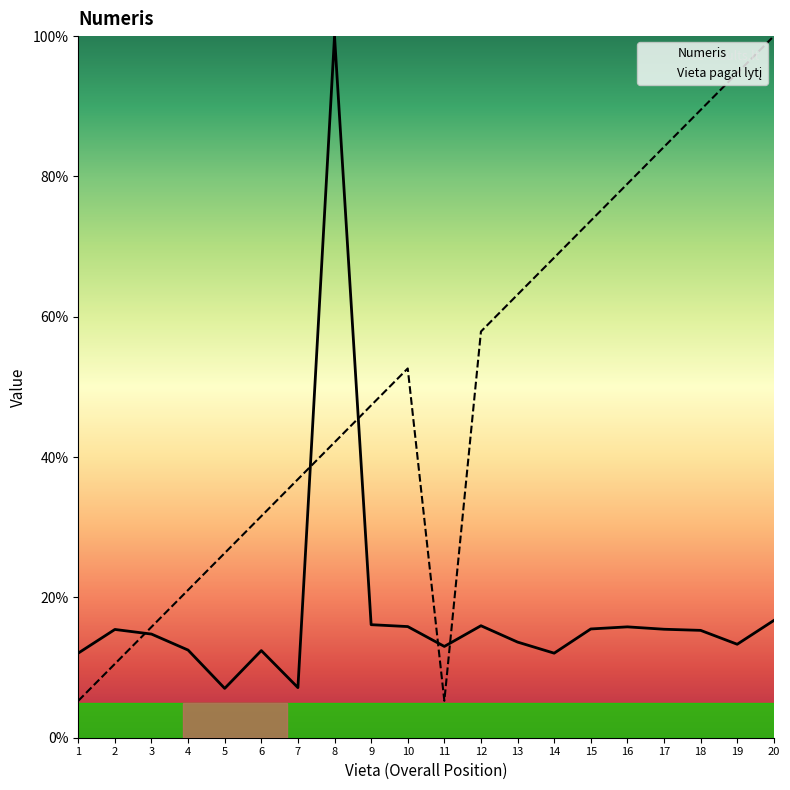

Reading right to left, transcribe all the data shown in this chart.

Numeris: 16.7	13.3	15.3	15.5	15.8	15.5	12.1	13.6	16.0	13.0	15.8	16.1	100.0	7.1	12.4	7.0	12.5	14.8	15.4	12.1
Vieta pagal lytį: 100.0	94.7	89.5	84.2	78.9	73.7	68.4	63.2	57.9	5.3	52.6	47.4	42.1	36.8	31.6	26.3	21.1	15.8	10.5	5.3